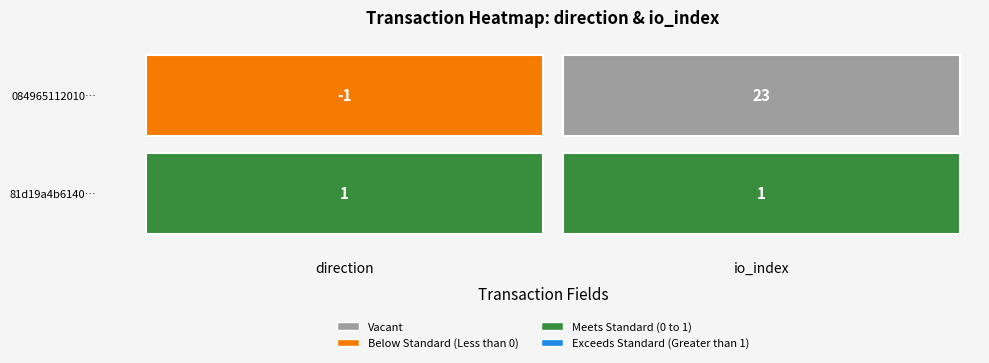

Reading left to right, list all the values displayed in this chart.

084965112010b1599d91d133013c027783049b1: 0=-1	1=23
81d19a4b6140510167fb126d4db02fbd916617b: 0=1	1=1